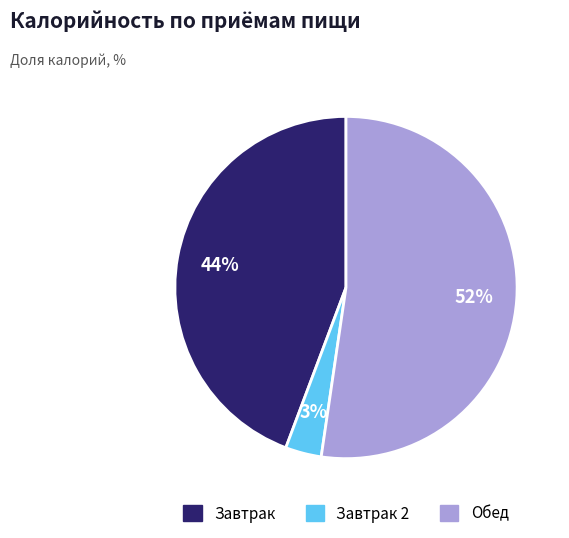

To the nearest percent, what is the difference between the largest and smallest slice percentages?

49%